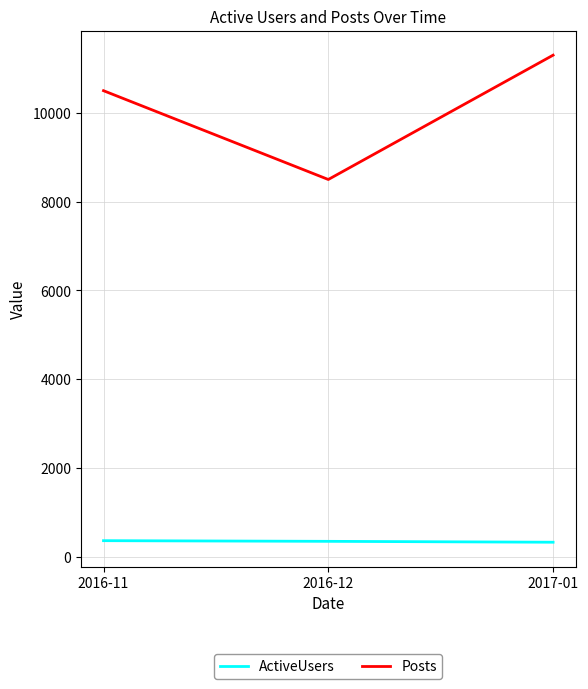

Which category has the highest value across all series?

2017-01